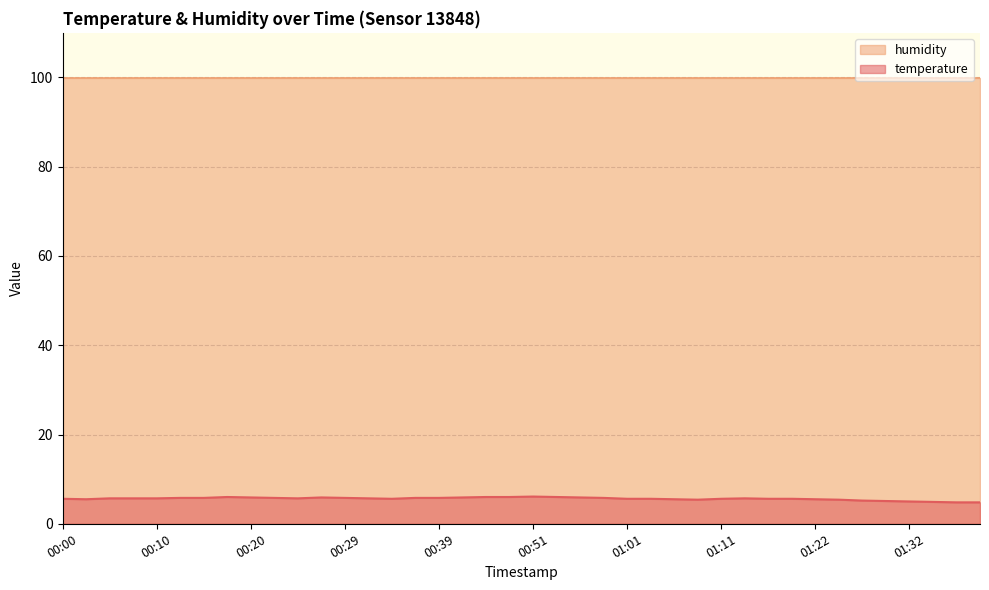

Where does the data first go above 5?

00:00